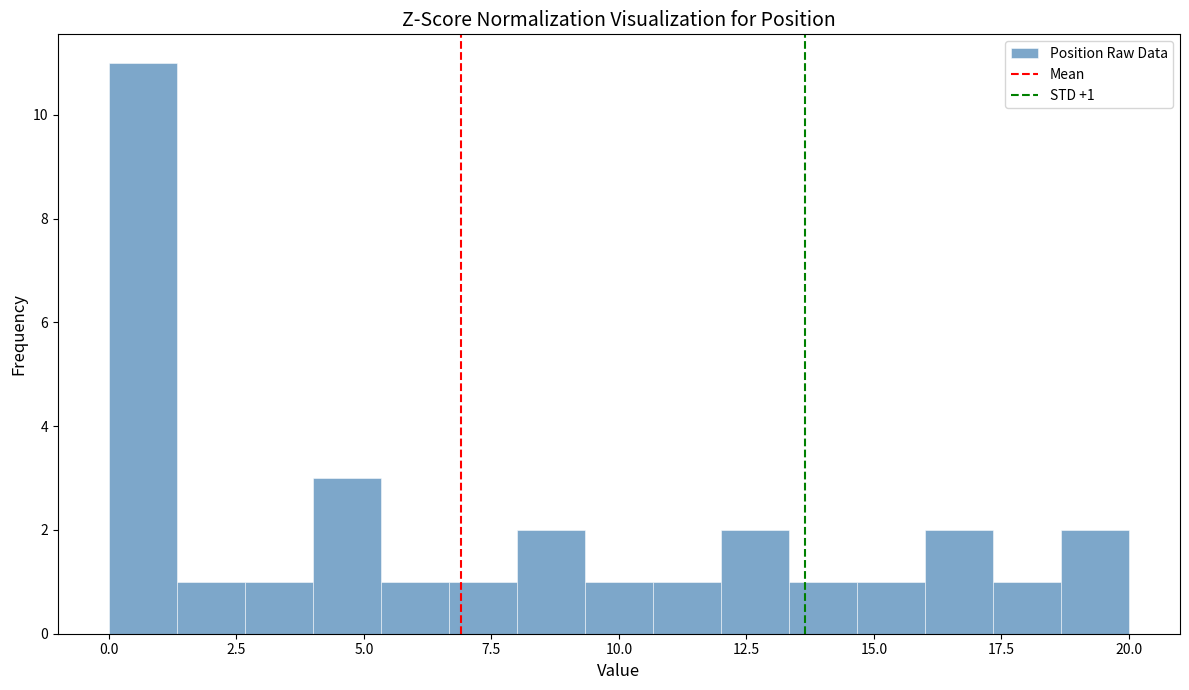

Around what value on the x-axis is the tallest bar? Give the approximate position of its centre, as read against the axis.

0.5